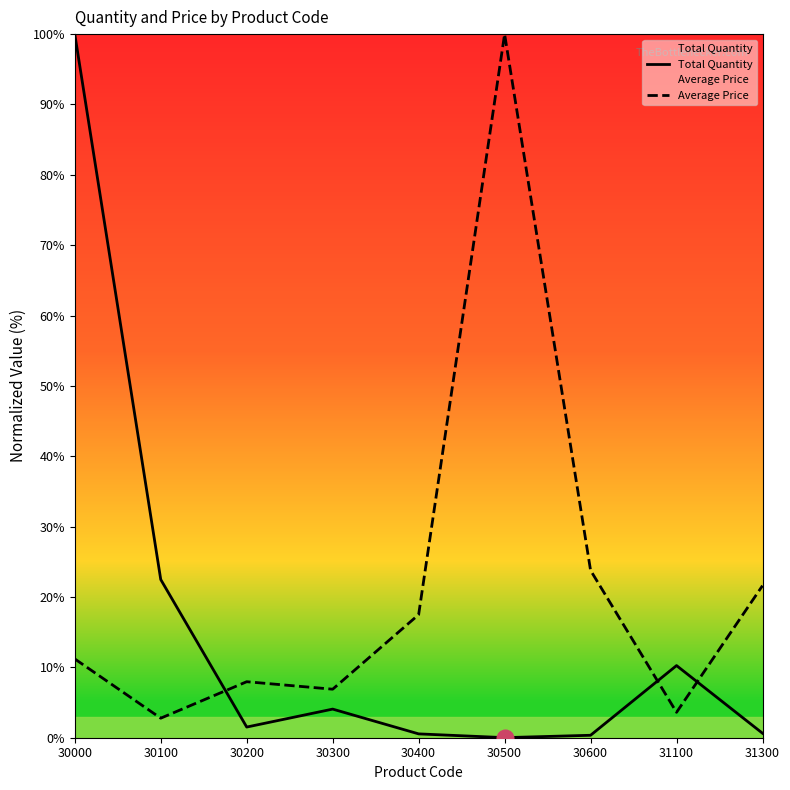

What are all the series names shown in the legend?

Total Quantity, Average Price